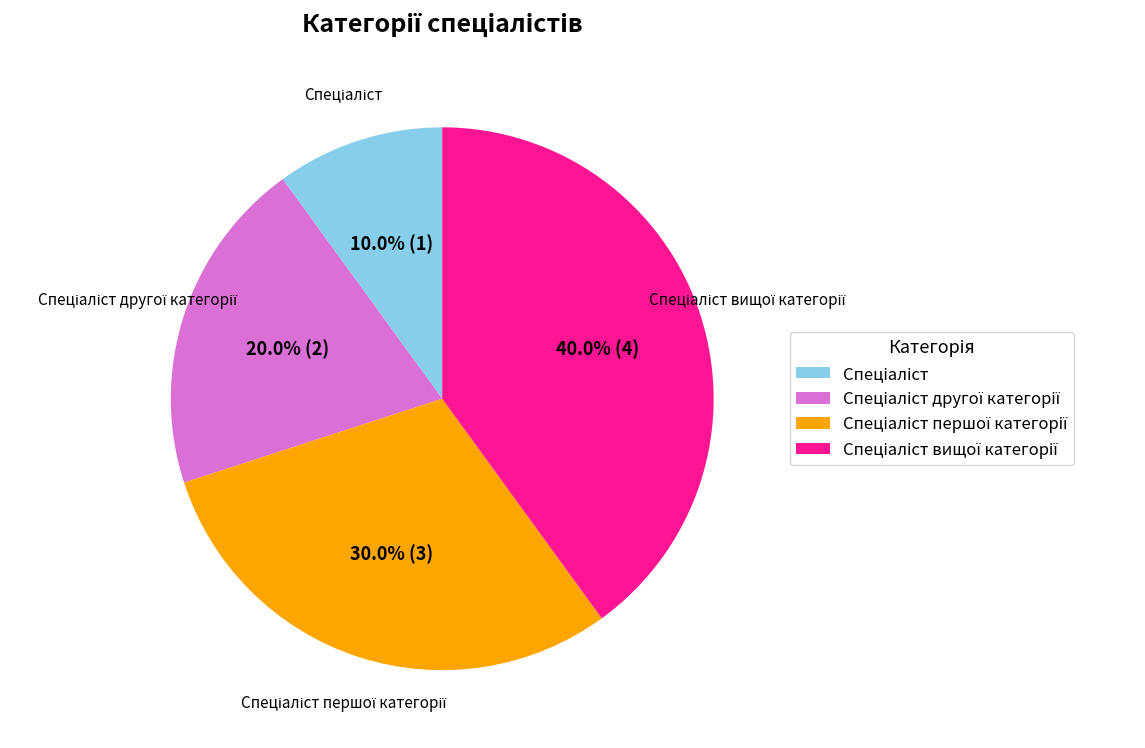

Is there any slice that represents more than half of the pie?

No